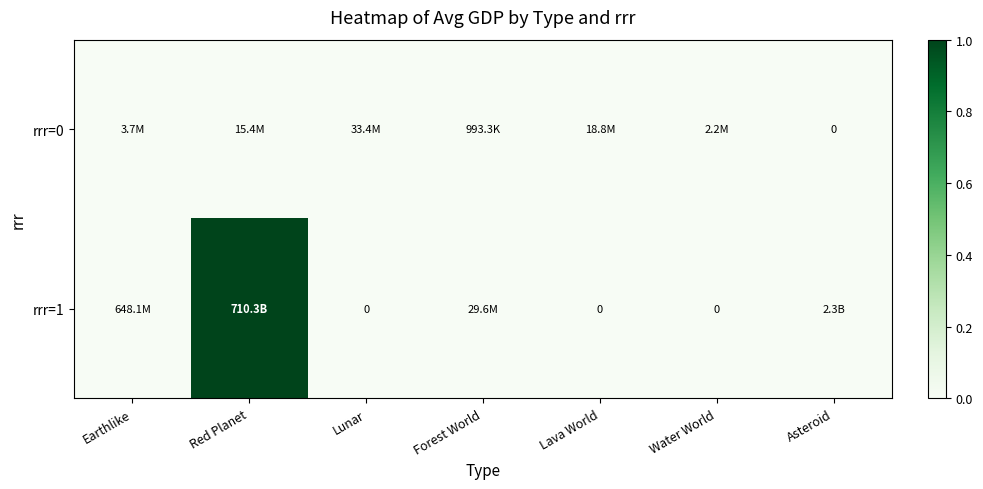

Between Forest World and Red Planet, which is larger?

Red Planet